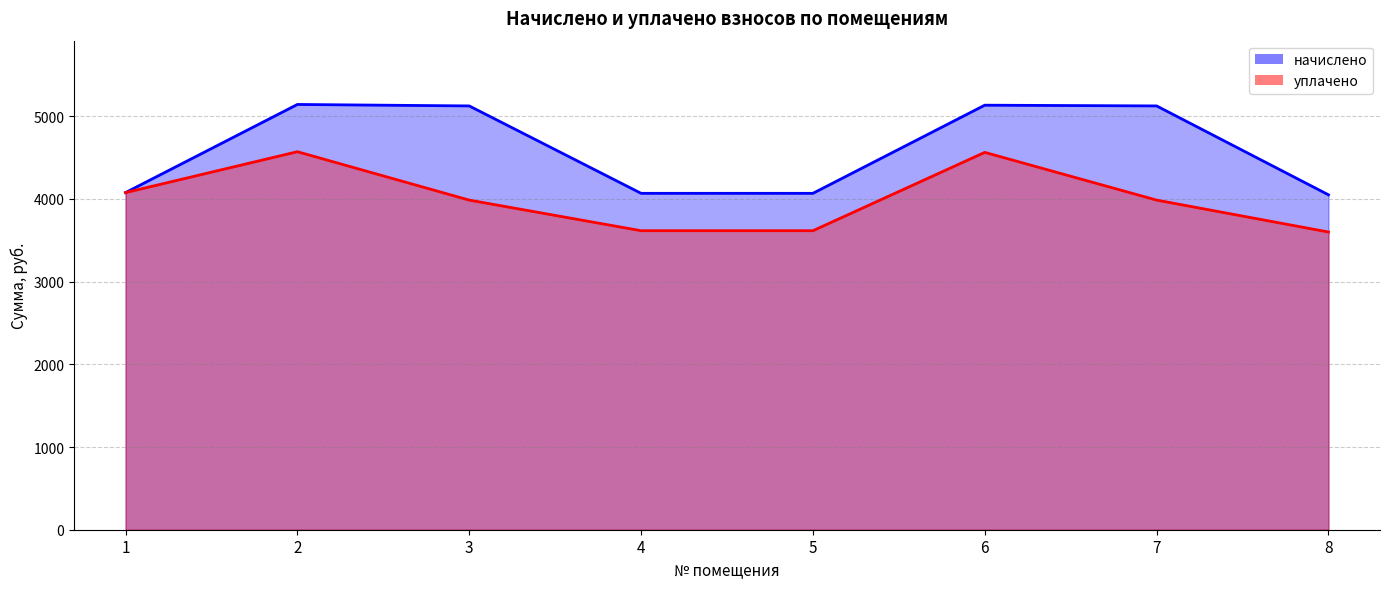

How many interior local peaks does the начислено series have?

2